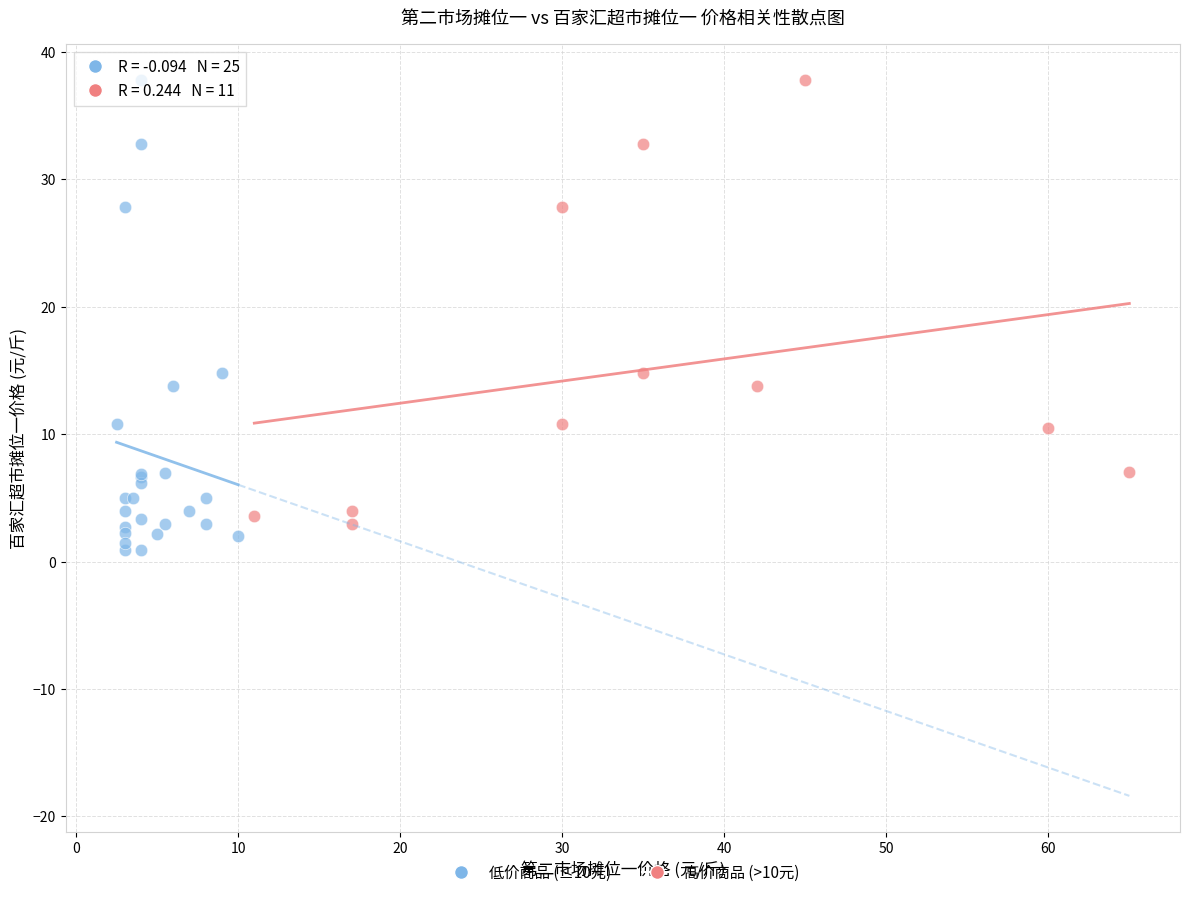

Which series has the largest Y range (max minus min)?

低价商品 (≤10元)